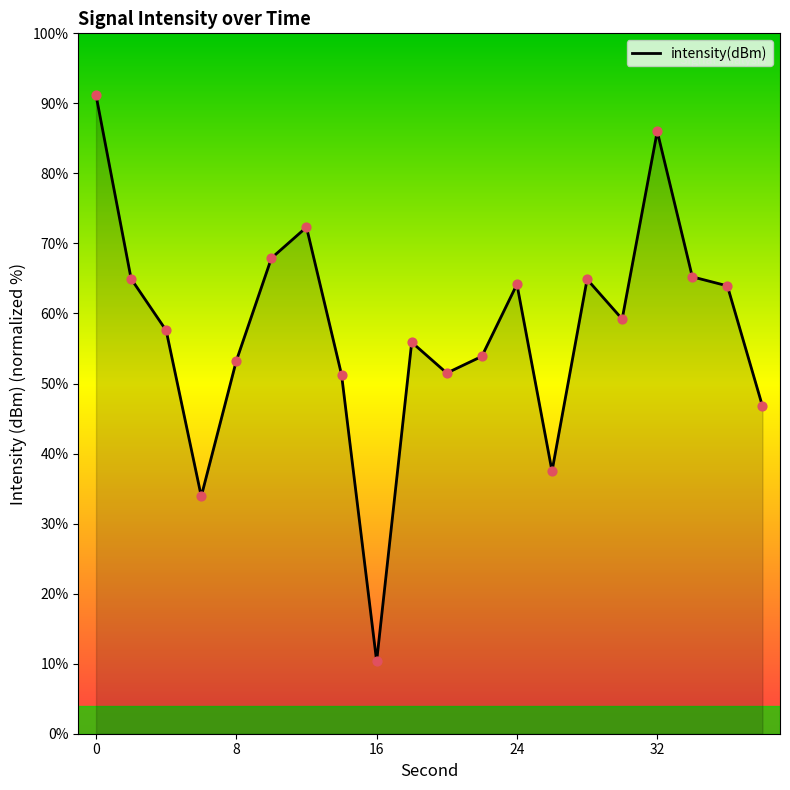

What is the difference between the maximum and minimum values?

80.8